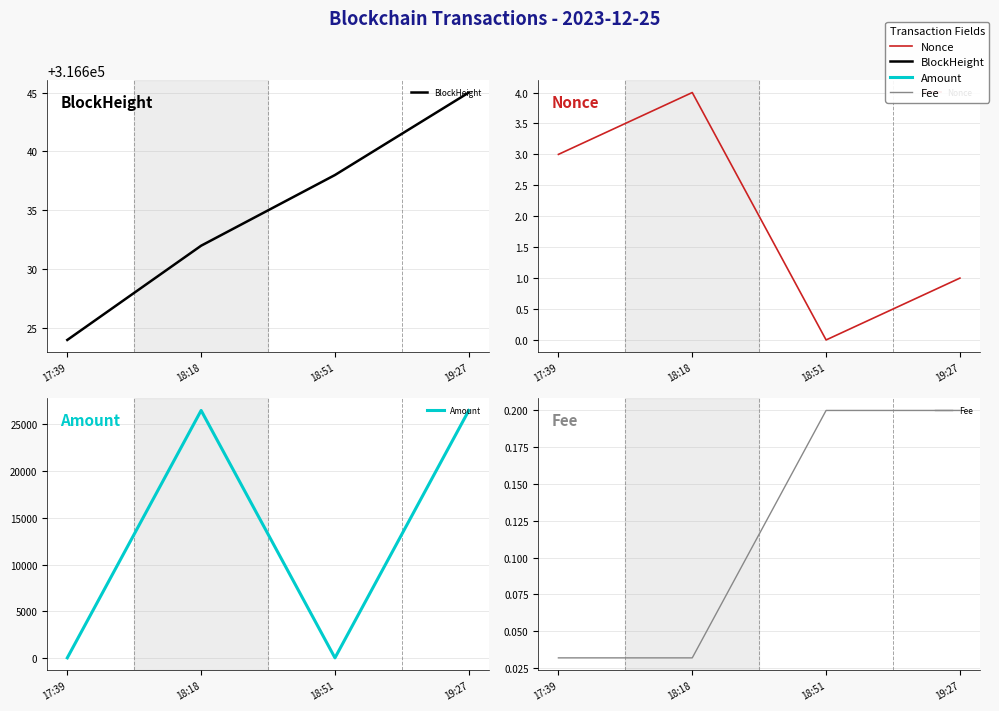

What is the label of the 3rd point from the left?

18:51